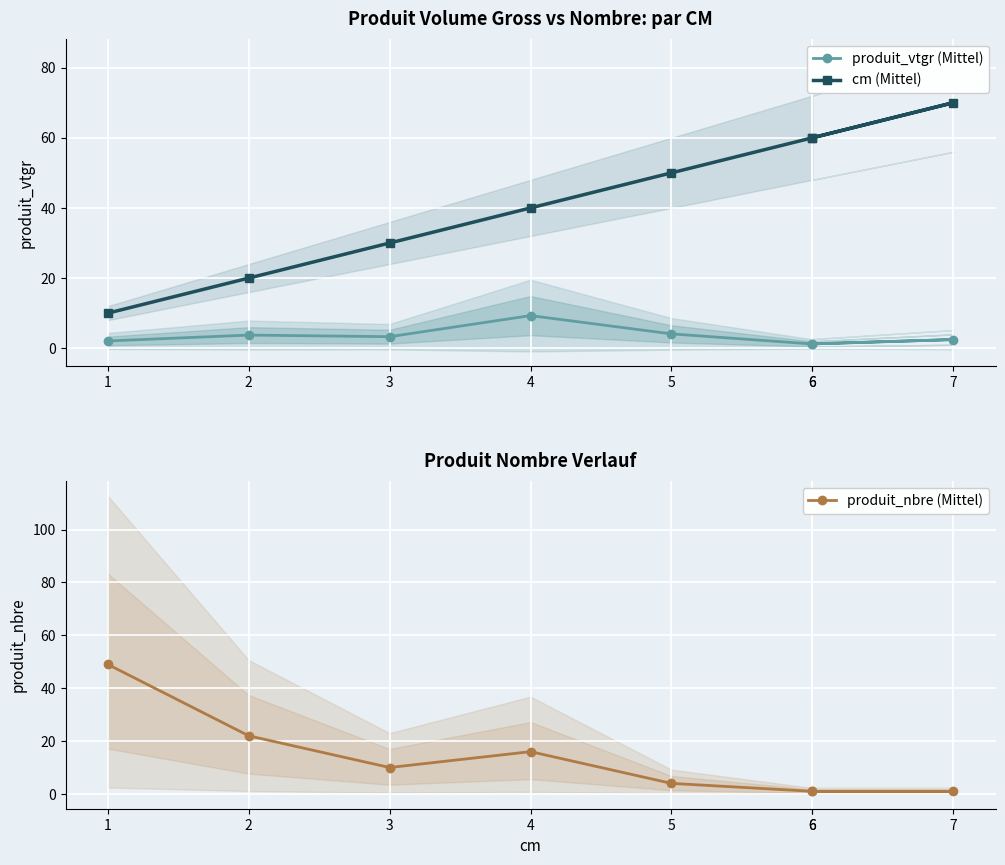

In produit_nbre (Mittel), how many points are lower than both neighbors (excluding endpoints)?

1